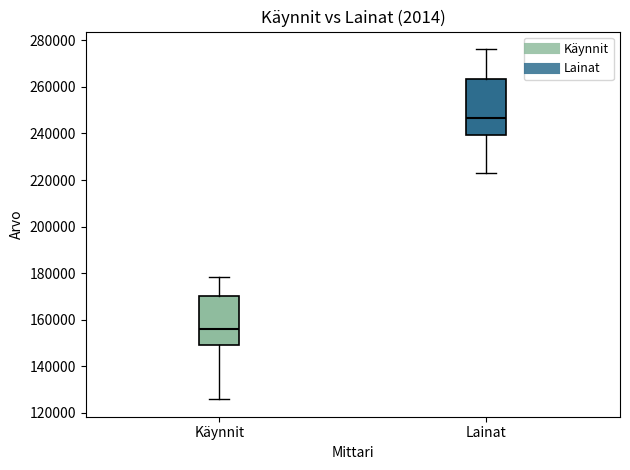

Reading left to right, transcribe this box plot: for each box, give where its median line is, the range the box spans, and where its two whiskers end, as read against the y-axis. The values are not printed on the chart, so give them approximately, as read against the axis.

Käynnit: median 156000, box 150000 to 170000, whiskers 126000 to 178000
Lainat: median 246000, box 240000 to 264000, whiskers 222000 to 276000